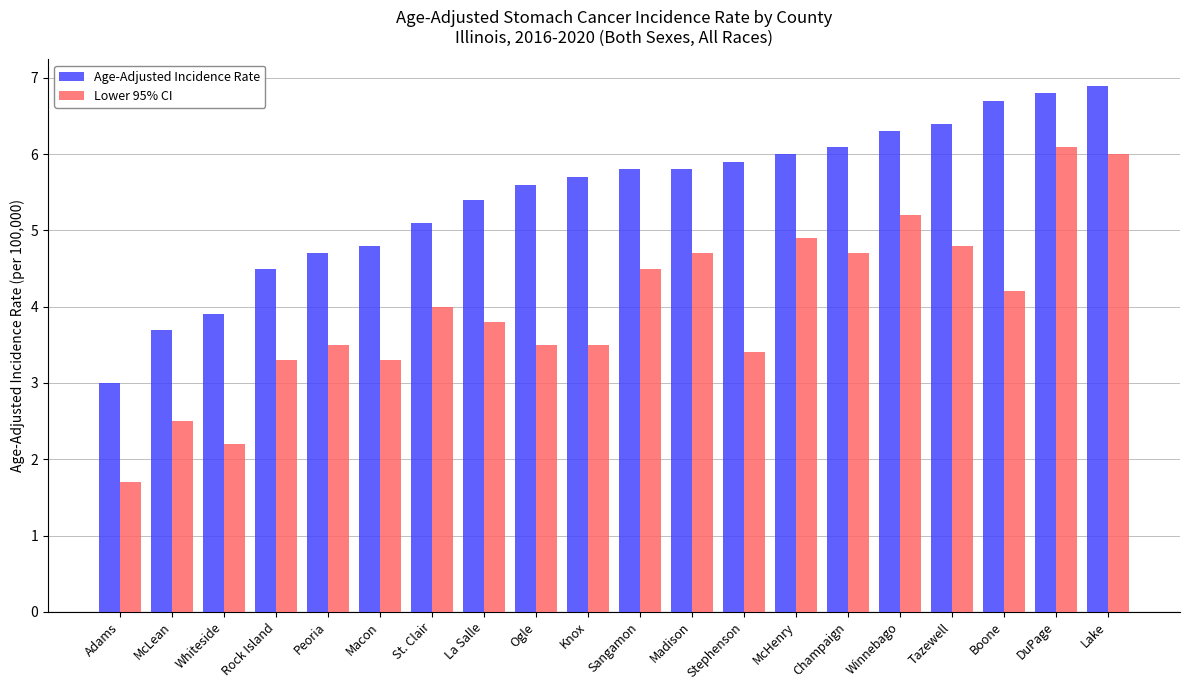

Read the Lower 95% CI value at Champaign.

4.7